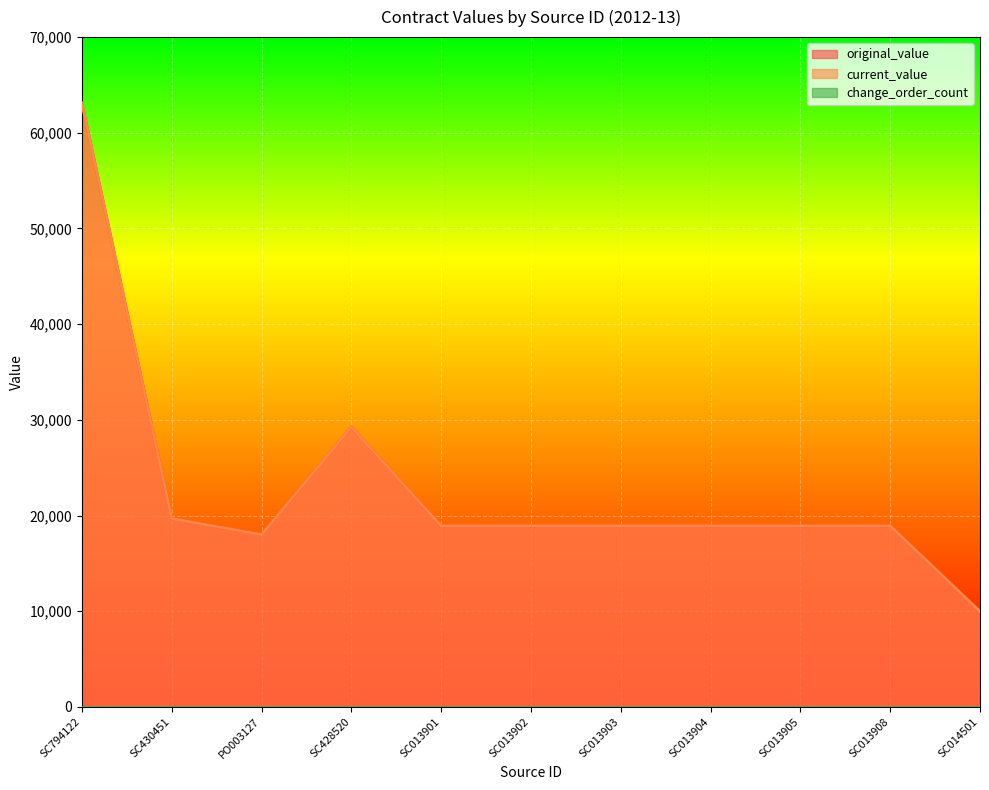

What is the smallest value displayed?

9975